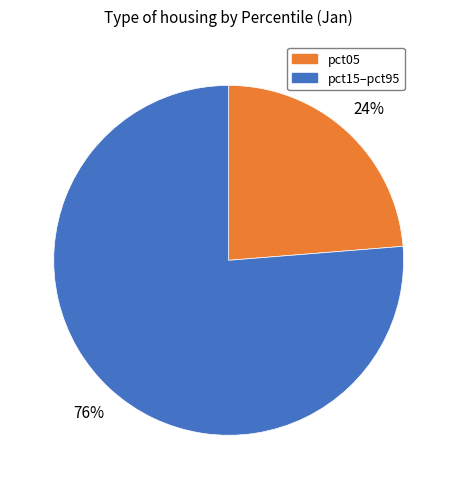

Is there a majority slice in this chart?

Yes